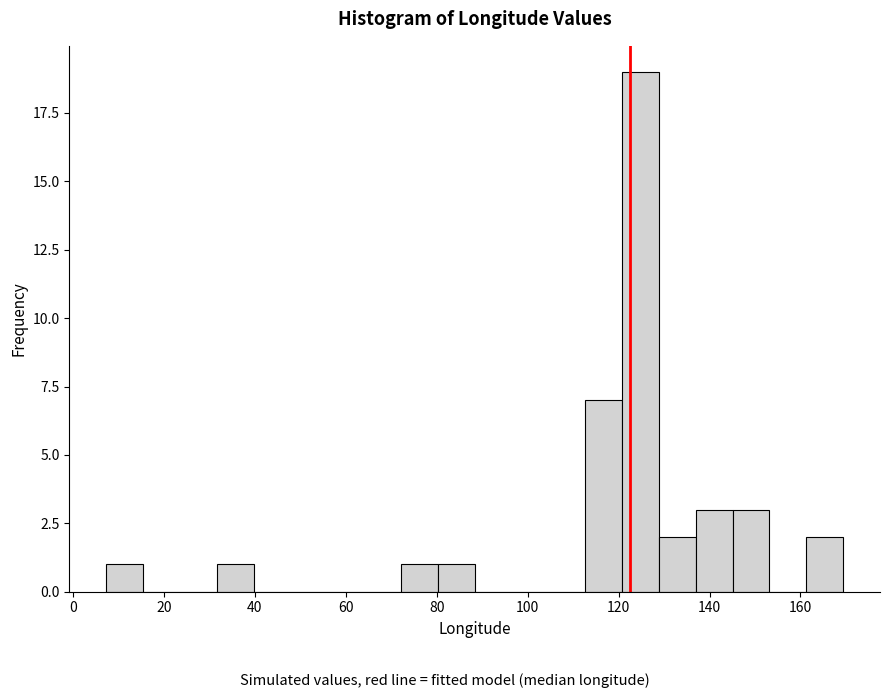

Over which range of the x-axis is the bar tallest?

120 to 128